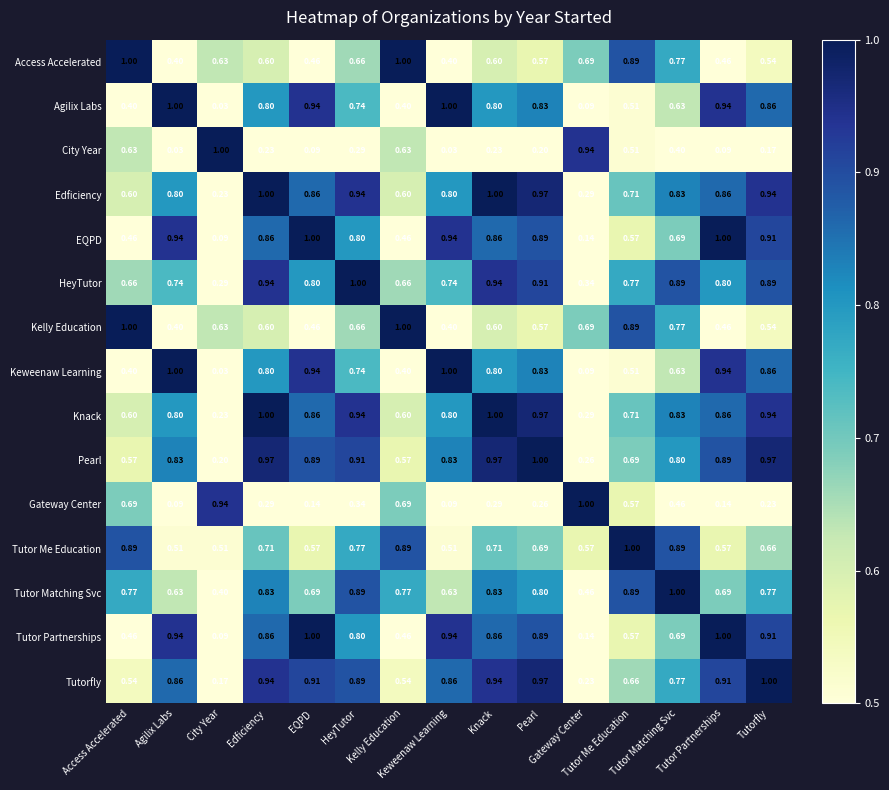

Reading right to left, list all the values displayed in this chart.

Access Accelerated: Tutorfly=0.5	Tutor Partnerships=0.5	Tutor Matching Svc=0.8	Tutor Me Education=0.9	Gateway Center=0.7	Pearl=0.6	Knack=0.6	Keweenaw Learning=0.4	Kelly Education=1.0	HeyTutor=0.7	EQPD=0.5	Edficiency=0.6	City Year=0.6	Agilix Labs=0.4	Access Accelerated=1.0
Agilix Labs: Tutorfly=0.9	Tutor Partnerships=0.9	Tutor Matching Svc=0.6	Tutor Me Education=0.5	Gateway Center=0.1	Pearl=0.8	Knack=0.8	Keweenaw Learning=1.0	Kelly Education=0.4	HeyTutor=0.7	EQPD=0.9	Edficiency=0.8	City Year=0.0	Agilix Labs=1.0	Access Accelerated=0.4
City Year: Tutorfly=0.2	Tutor Partnerships=0.1	Tutor Matching Svc=0.4	Tutor Me Education=0.5	Gateway Center=0.9	Pearl=0.2	Knack=0.2	Keweenaw Learning=0.0	Kelly Education=0.6	HeyTutor=0.3	EQPD=0.1	Edficiency=0.2	City Year=1.0	Agilix Labs=0.0	Access Accelerated=0.6
Edficiency: Tutorfly=0.9	Tutor Partnerships=0.9	Tutor Matching Svc=0.8	Tutor Me Education=0.7	Gateway Center=0.3	Pearl=1.0	Knack=1.0	Keweenaw Learning=0.8	Kelly Education=0.6	HeyTutor=0.9	EQPD=0.9	Edficiency=1.0	City Year=0.2	Agilix Labs=0.8	Access Accelerated=0.6
EQPD: Tutorfly=0.9	Tutor Partnerships=1.0	Tutor Matching Svc=0.7	Tutor Me Education=0.6	Gateway Center=0.1	Pearl=0.9	Knack=0.9	Keweenaw Learning=0.9	Kelly Education=0.5	HeyTutor=0.8	EQPD=1.0	Edficiency=0.9	City Year=0.1	Agilix Labs=0.9	Access Accelerated=0.5
HeyTutor: Tutorfly=0.9	Tutor Partnerships=0.8	Tutor Matching Svc=0.9	Tutor Me Education=0.8	Gateway Center=0.3	Pearl=0.9	Knack=0.9	Keweenaw Learning=0.7	Kelly Education=0.7	HeyTutor=1.0	EQPD=0.8	Edficiency=0.9	City Year=0.3	Agilix Labs=0.7	Access Accelerated=0.7
Kelly Education: Tutorfly=0.5	Tutor Partnerships=0.5	Tutor Matching Svc=0.8	Tutor Me Education=0.9	Gateway Center=0.7	Pearl=0.6	Knack=0.6	Keweenaw Learning=0.4	Kelly Education=1.0	HeyTutor=0.7	EQPD=0.5	Edficiency=0.6	City Year=0.6	Agilix Labs=0.4	Access Accelerated=1.0
Keweenaw Learning: Tutorfly=0.9	Tutor Partnerships=0.9	Tutor Matching Svc=0.6	Tutor Me Education=0.5	Gateway Center=0.1	Pearl=0.8	Knack=0.8	Keweenaw Learning=1.0	Kelly Education=0.4	HeyTutor=0.7	EQPD=0.9	Edficiency=0.8	City Year=0.0	Agilix Labs=1.0	Access Accelerated=0.4
Knack: Tutorfly=0.9	Tutor Partnerships=0.9	Tutor Matching Svc=0.8	Tutor Me Education=0.7	Gateway Center=0.3	Pearl=1.0	Knack=1.0	Keweenaw Learning=0.8	Kelly Education=0.6	HeyTutor=0.9	EQPD=0.9	Edficiency=1.0	City Year=0.2	Agilix Labs=0.8	Access Accelerated=0.6
Pearl: Tutorfly=1.0	Tutor Partnerships=0.9	Tutor Matching Svc=0.8	Tutor Me Education=0.7	Gateway Center=0.3	Pearl=1.0	Knack=1.0	Keweenaw Learning=0.8	Kelly Education=0.6	HeyTutor=0.9	EQPD=0.9	Edficiency=1.0	City Year=0.2	Agilix Labs=0.8	Access Accelerated=0.6
Gateway Center: Tutorfly=0.2	Tutor Partnerships=0.1	Tutor Matching Svc=0.5	Tutor Me Education=0.6	Gateway Center=1.0	Pearl=0.3	Knack=0.3	Keweenaw Learning=0.1	Kelly Education=0.7	HeyTutor=0.3	EQPD=0.1	Edficiency=0.3	City Year=0.9	Agilix Labs=0.1	Access Accelerated=0.7
Tutor Me Education: Tutorfly=0.7	Tutor Partnerships=0.6	Tutor Matching Svc=0.9	Tutor Me Education=1.0	Gateway Center=0.6	Pearl=0.7	Knack=0.7	Keweenaw Learning=0.5	Kelly Education=0.9	HeyTutor=0.8	EQPD=0.6	Edficiency=0.7	City Year=0.5	Agilix Labs=0.5	Access Accelerated=0.9
Tutor Matching Svc: Tutorfly=0.8	Tutor Partnerships=0.7	Tutor Matching Svc=1.0	Tutor Me Education=0.9	Gateway Center=0.5	Pearl=0.8	Knack=0.8	Keweenaw Learning=0.6	Kelly Education=0.8	HeyTutor=0.9	EQPD=0.7	Edficiency=0.8	City Year=0.4	Agilix Labs=0.6	Access Accelerated=0.8
Tutor Partnerships: Tutorfly=0.9	Tutor Partnerships=1.0	Tutor Matching Svc=0.7	Tutor Me Education=0.6	Gateway Center=0.1	Pearl=0.9	Knack=0.9	Keweenaw Learning=0.9	Kelly Education=0.5	HeyTutor=0.8	EQPD=1.0	Edficiency=0.9	City Year=0.1	Agilix Labs=0.9	Access Accelerated=0.5
Tutorfly: Tutorfly=1.0	Tutor Partnerships=0.9	Tutor Matching Svc=0.8	Tutor Me Education=0.7	Gateway Center=0.2	Pearl=1.0	Knack=0.9	Keweenaw Learning=0.9	Kelly Education=0.5	HeyTutor=0.9	EQPD=0.9	Edficiency=0.9	City Year=0.2	Agilix Labs=0.9	Access Accelerated=0.5